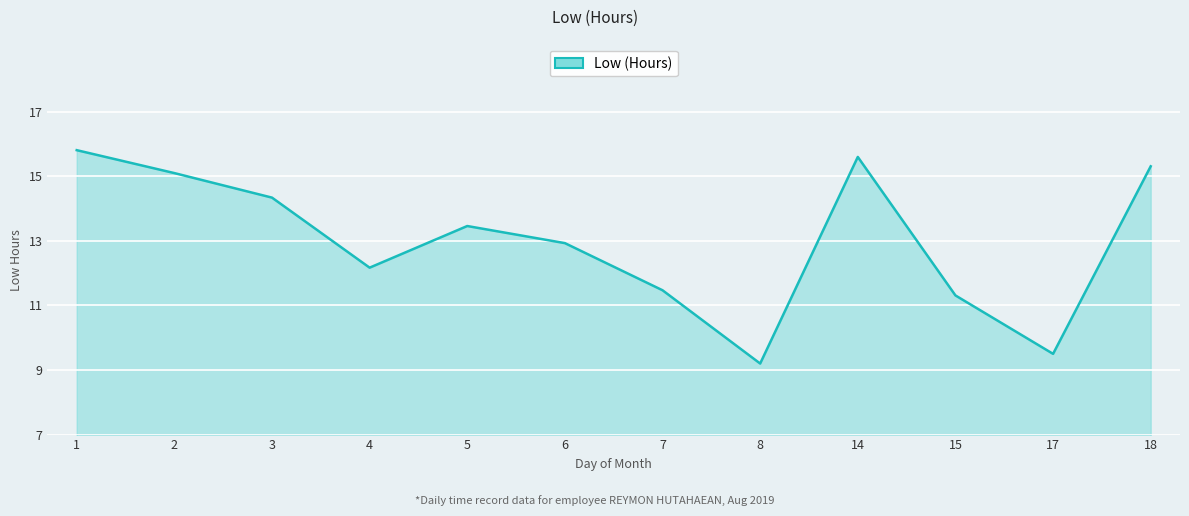

What is the difference between the second highest and second lowest values?

6.1